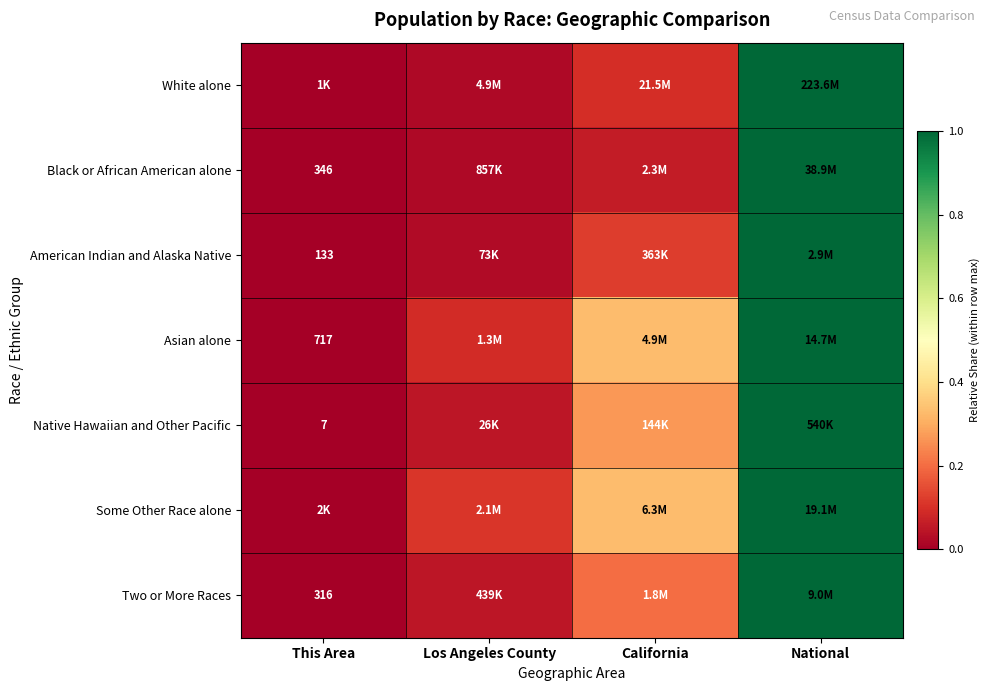

What is the total value across all series at California?

1.4